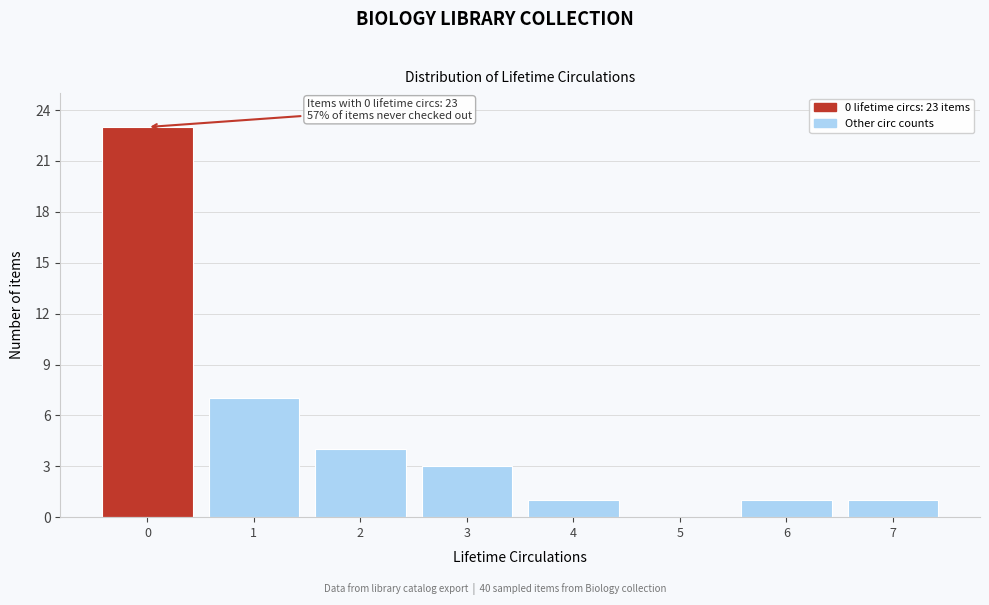

Which range on the x-axis has the tallest bar?

-0.5 to 0.5